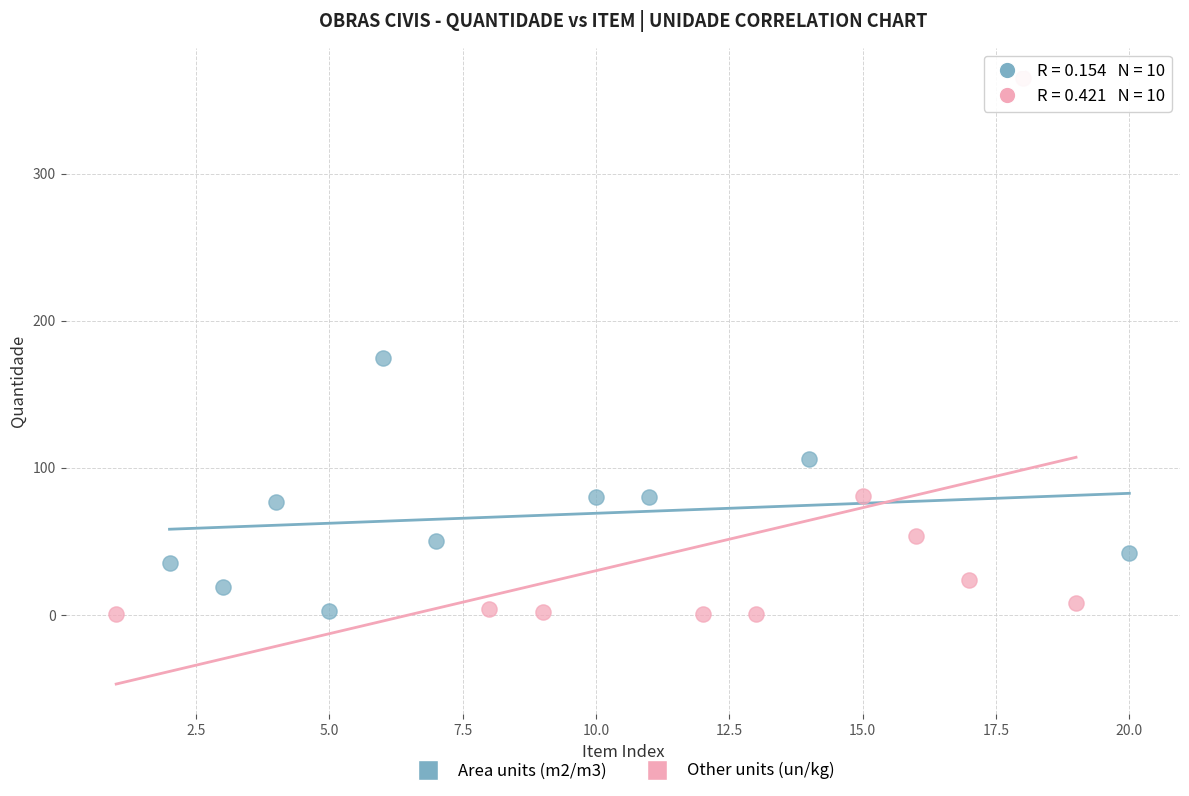

Which series contains the highest Y value?

Other units (un/kg)